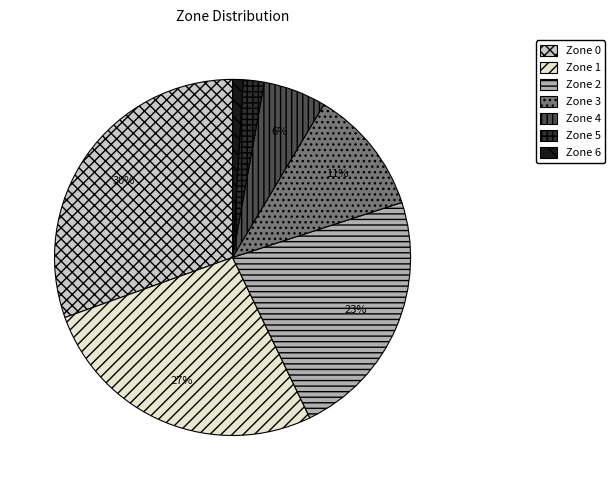

Is it true that Zone 5 is 2% of the pie?

True